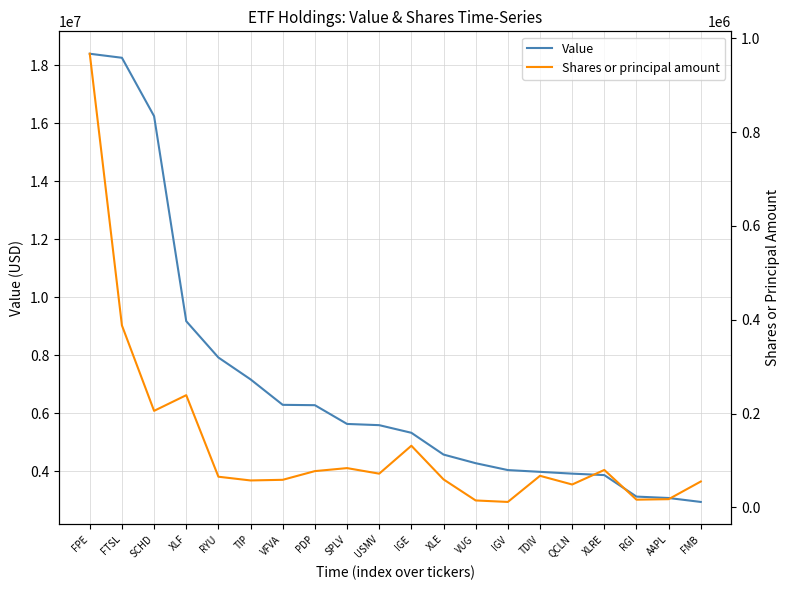

The value of Value at IGE is 5318000. True or false?

True